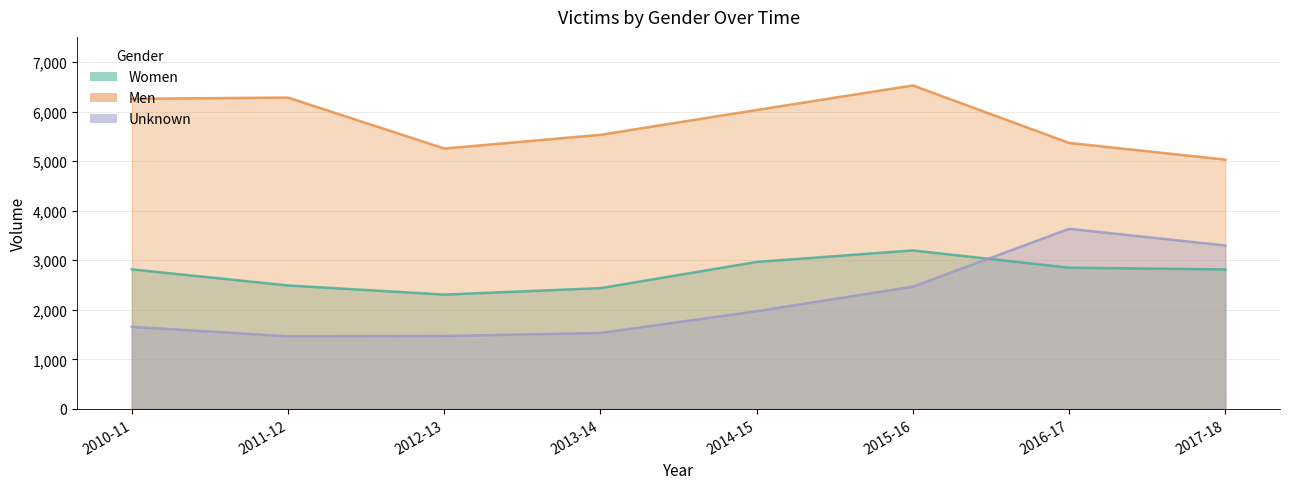

Rank the series by their maximum value, from highest to lowest.

Men, Unknown, Women